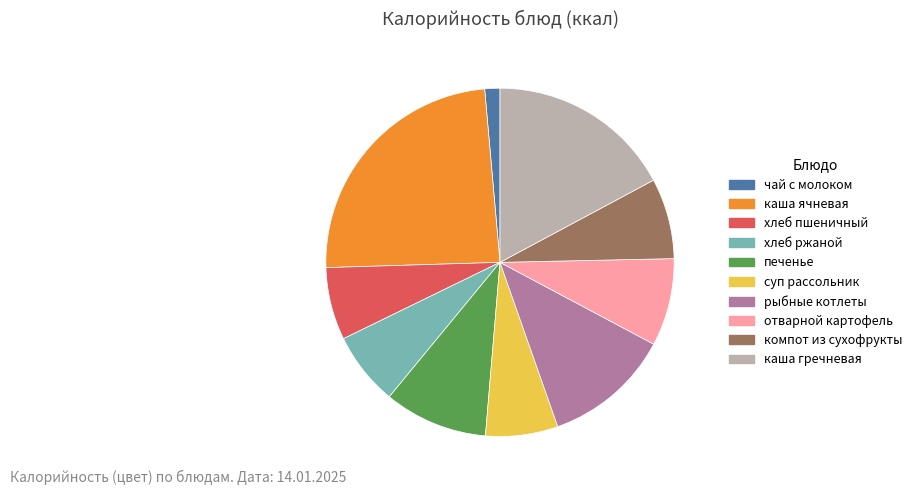

Count the number of slices in the pie.

10